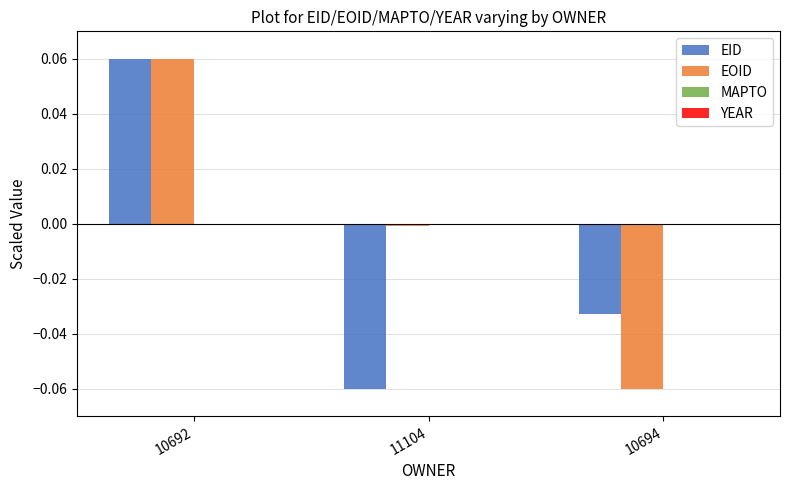

At which label does EOID reach its peak?

10692